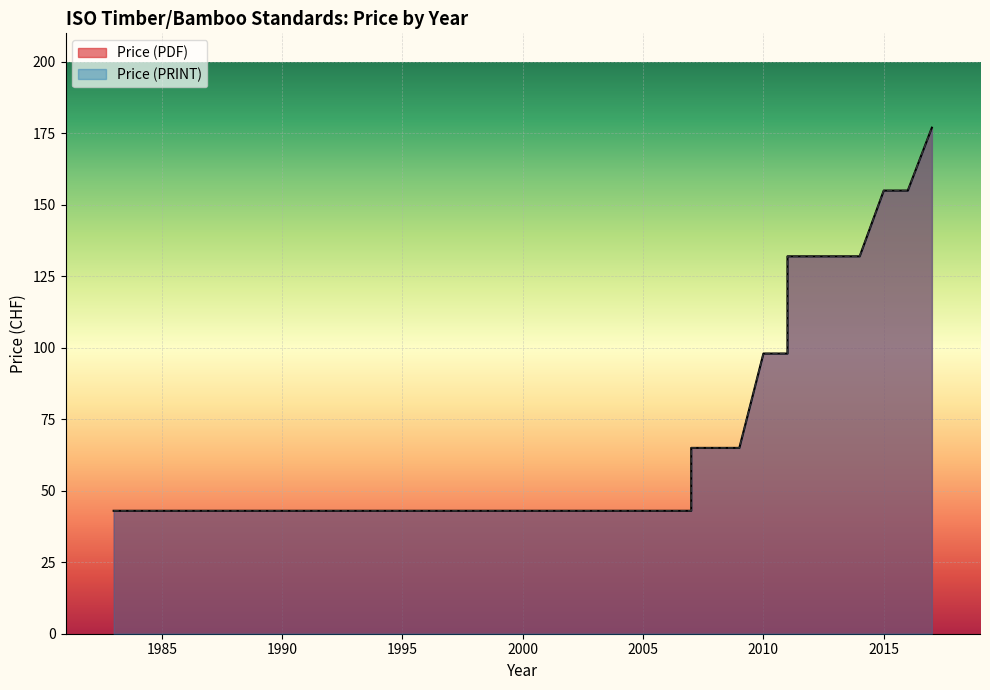

What is the value of the Price (PRINT) point at the 12th from the left?

98